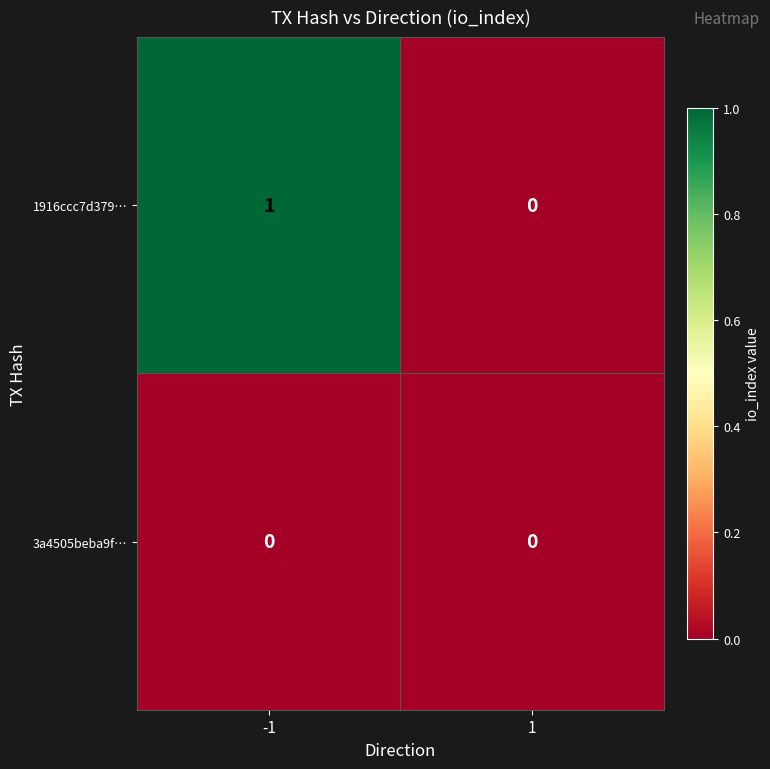

Is it true that 3a4505beba9f… equals 0 at -1?

True